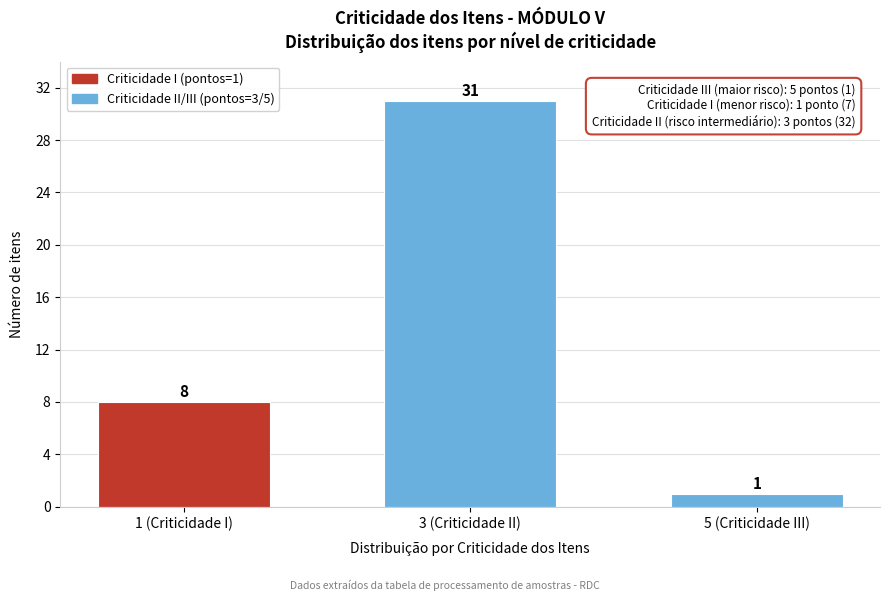

Reading left to right, transcribe all the data shown in this chart.

1 (Criticidade I)=8	3 (Criticidade II)=31	5 (Criticidade III)=1